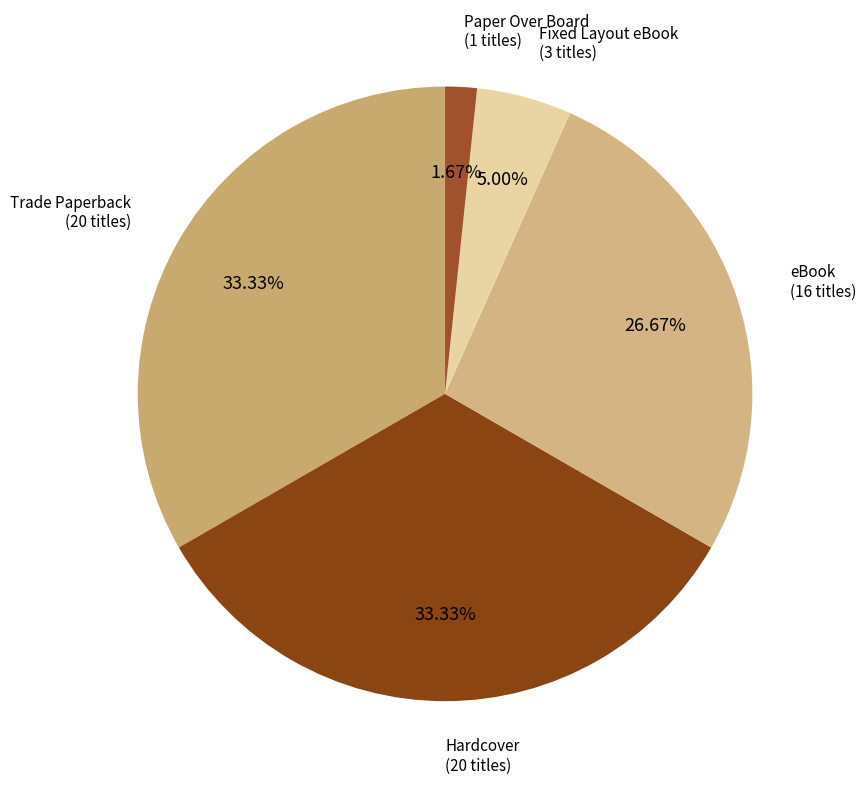

Combined, do Hardcover and Paper Over Board account for over 50%?

No